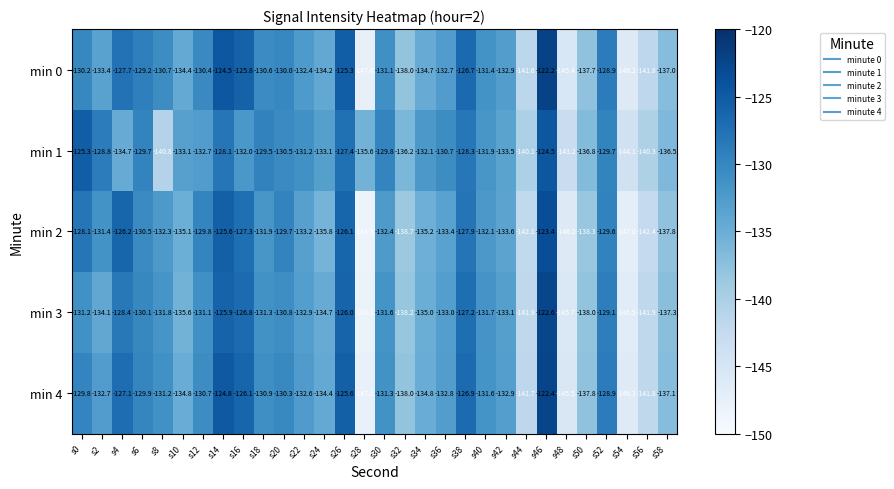

Where does the min 3 series first go above -131?

s4